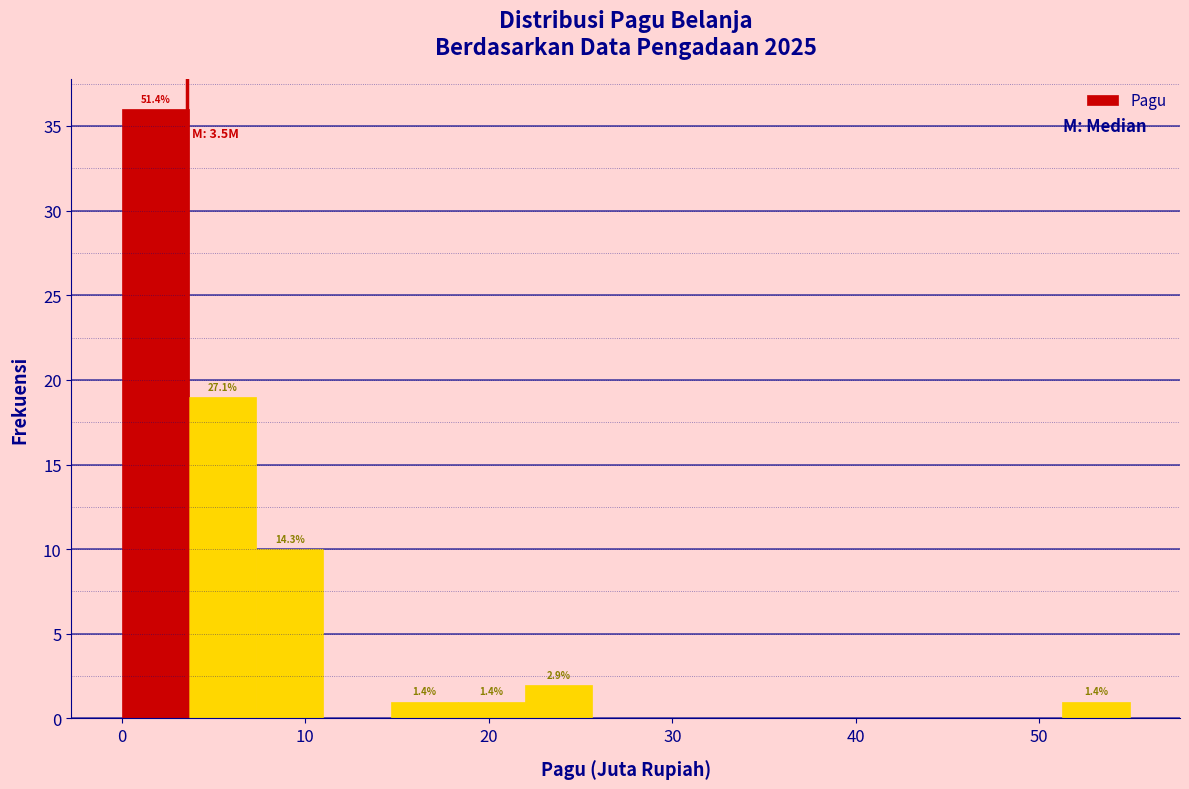

Around what value on the x-axis is the tallest bar? Give the approximate position of its centre, as read against the axis.

2